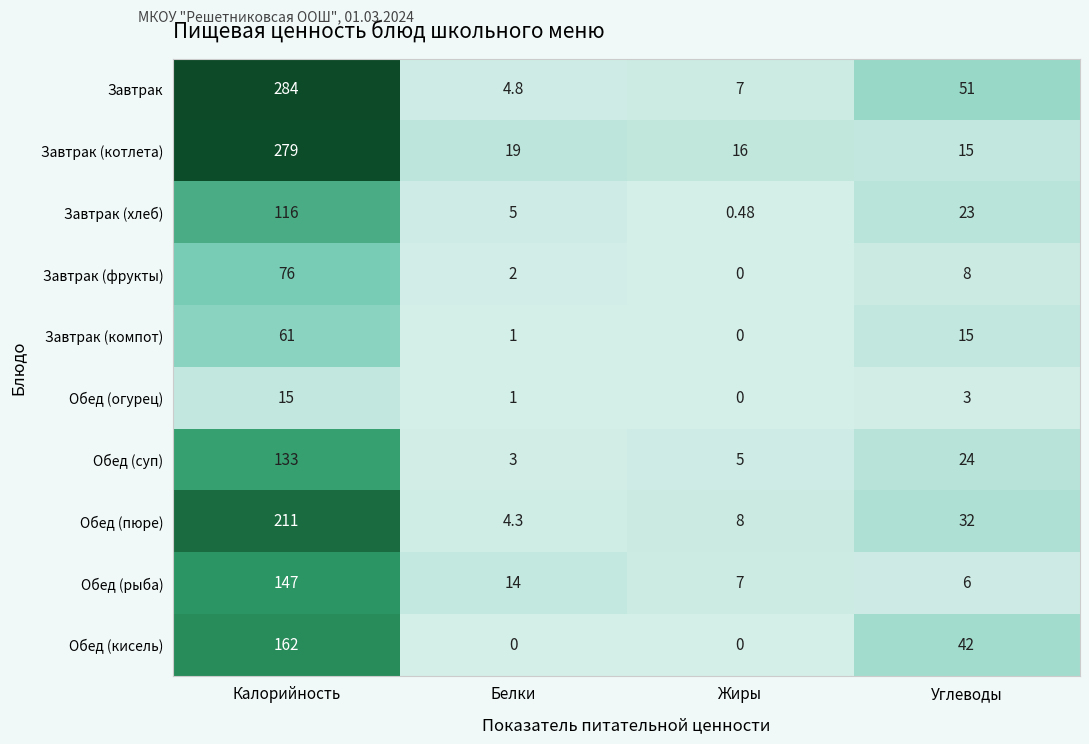

Which series has the largest range (max minus min)?

Завтрак